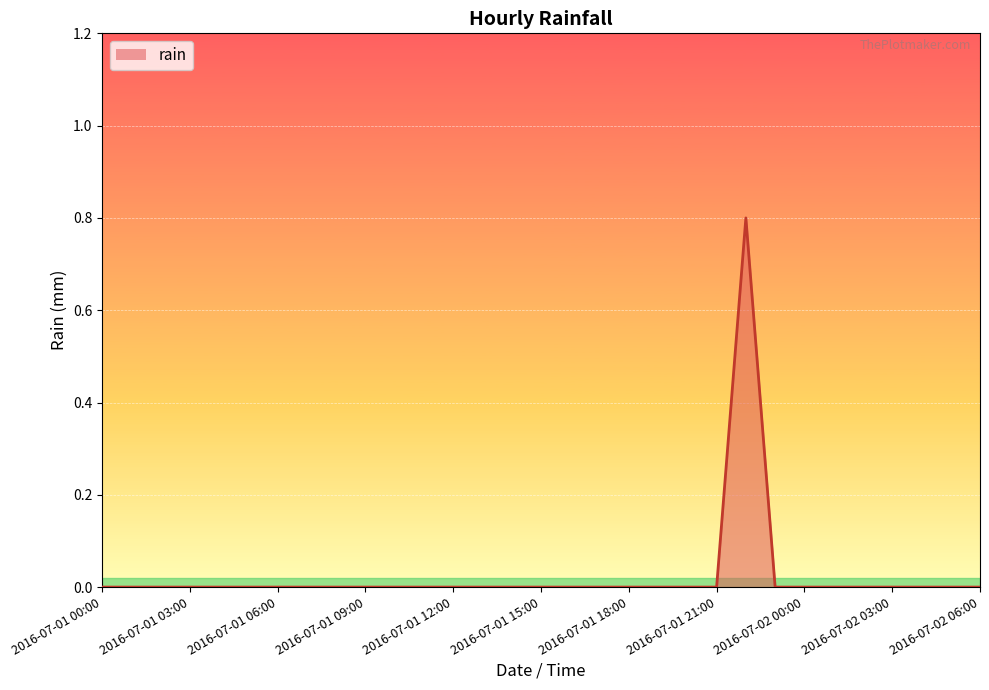

What is the greatest value displayed?

0.8